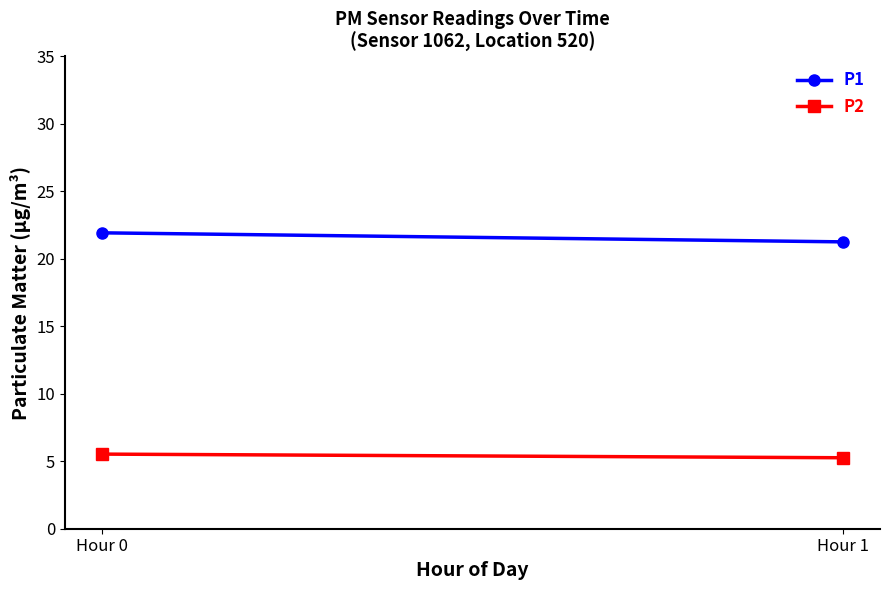

What are all the series names shown in the legend?

P1, P2